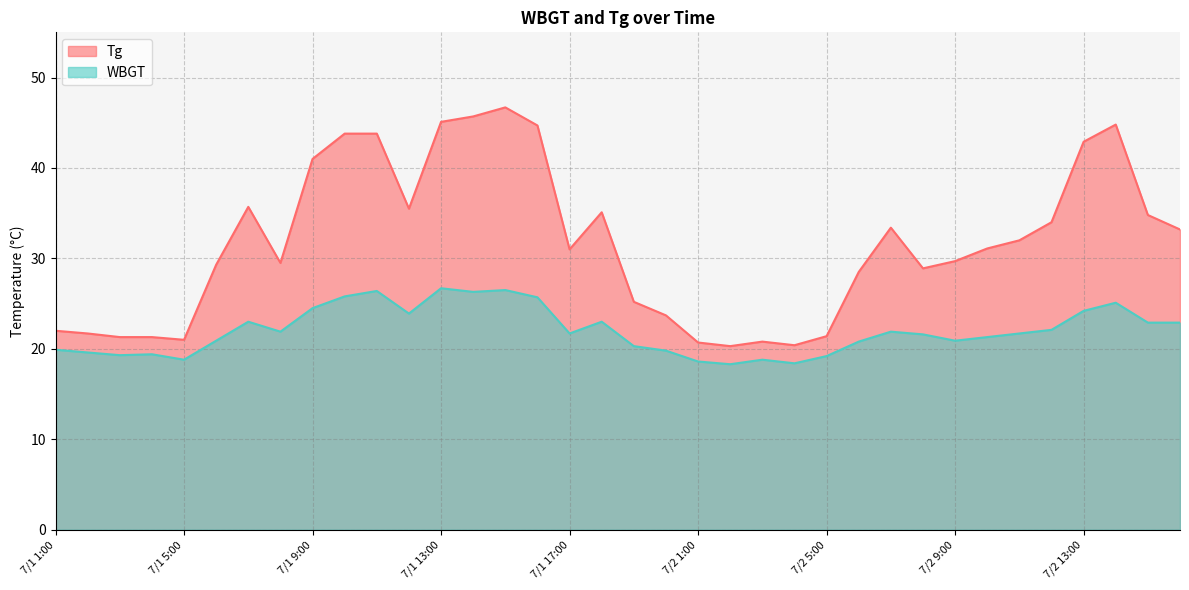

Count the number of data series in this chart.

2